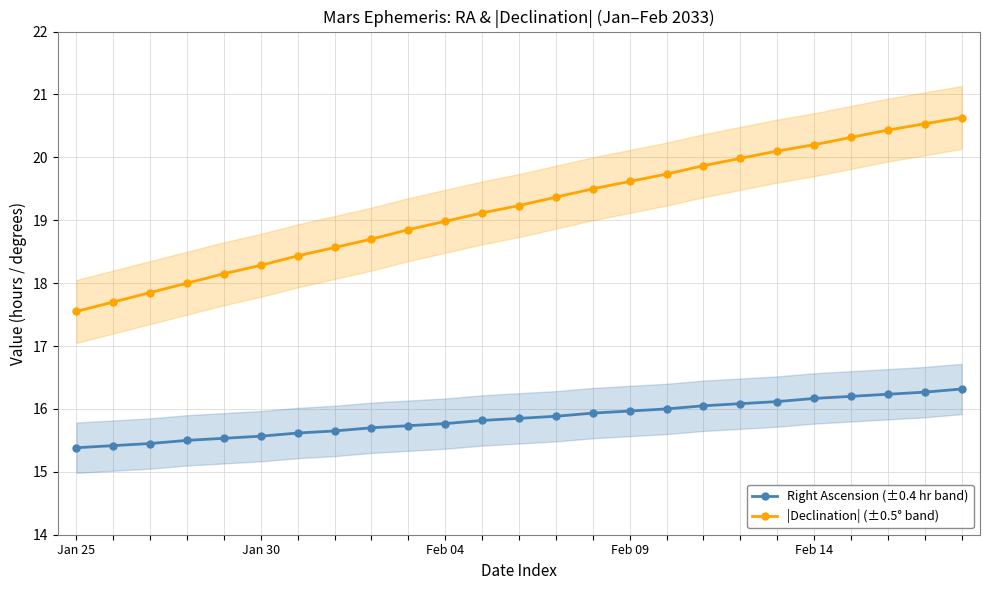

Is the value of |Declination| (±0.5° band) at Feb 09 greater than the value of Right Ascension (±0.4 hr band) at Feb 04?

Yes